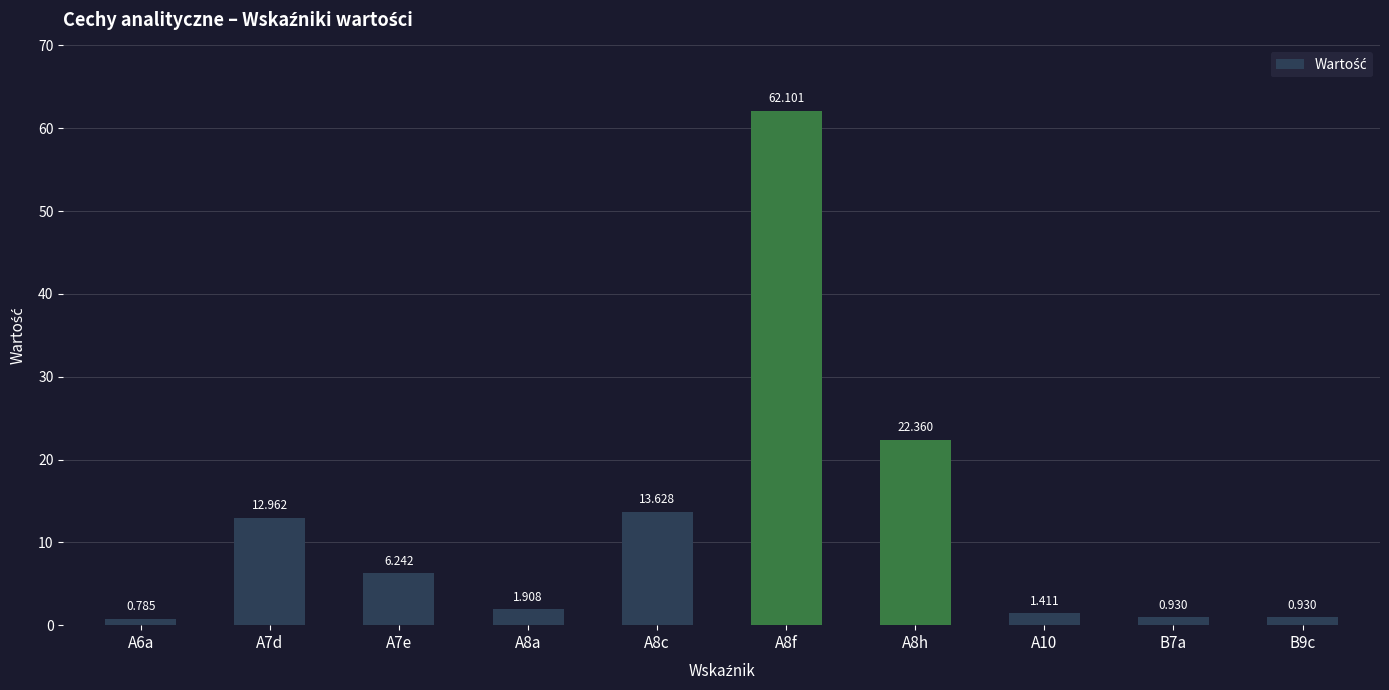

Rank the categories by value from lowest to highest.

A6a, B7a, B9c, A10, A8a, A7e, A7d, A8c, A8h, A8f